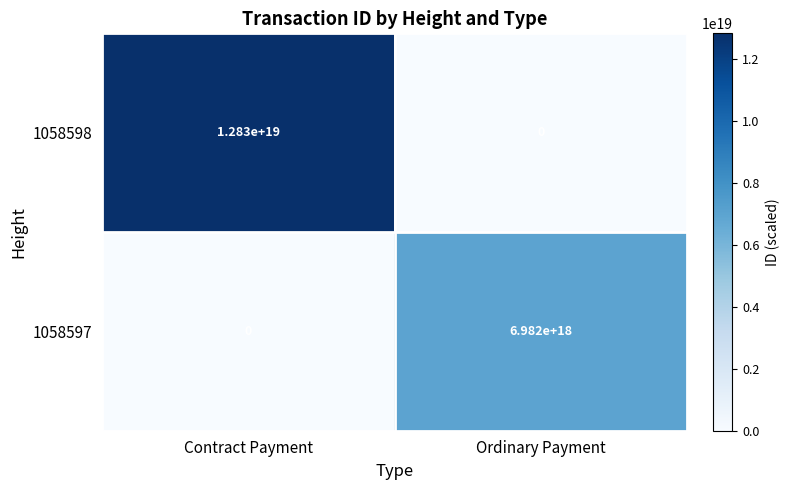

Which series changed the most between Contract Payment and Ordinary Payment?

1058598